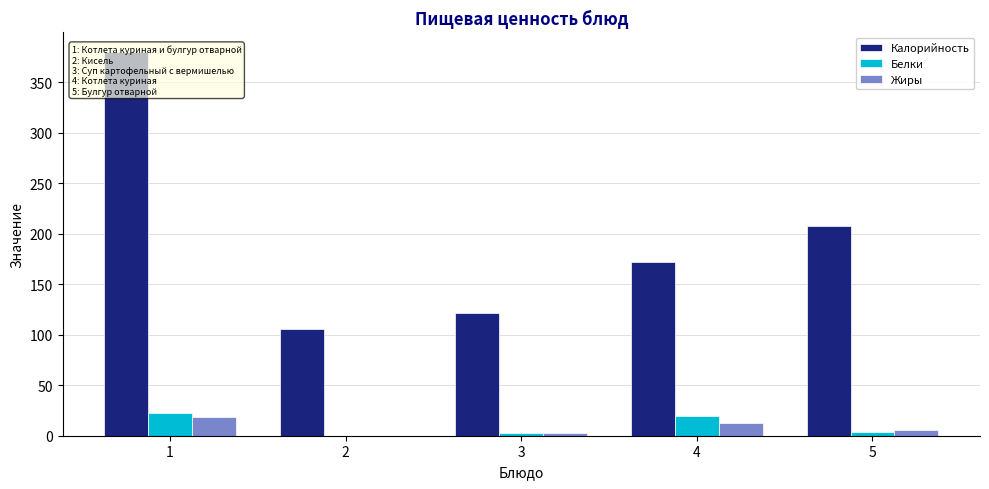

True or false: Калорийность has a value of 380.0 at 1.

True